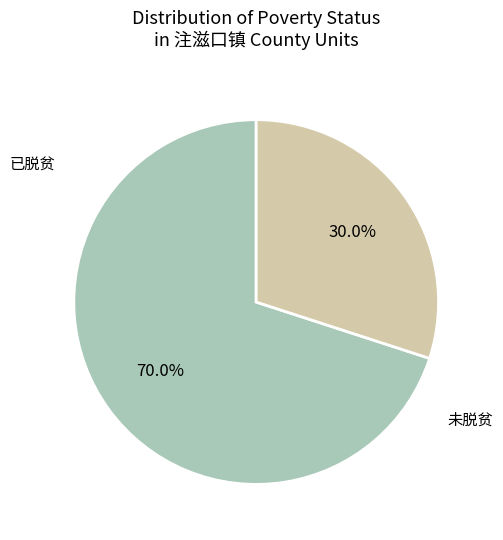

To the nearest percent, what is the average slice percentage?

50%